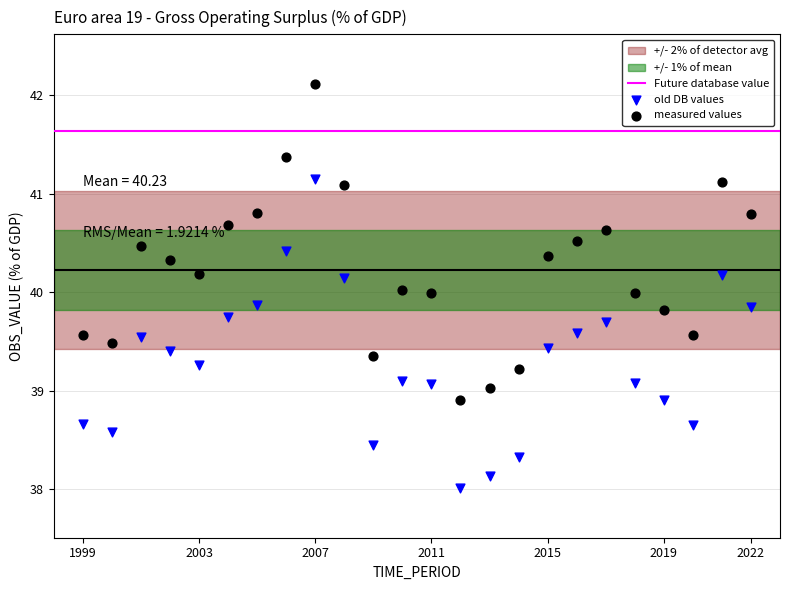

Which series reaches the minimum Y coordinate?

old DB values